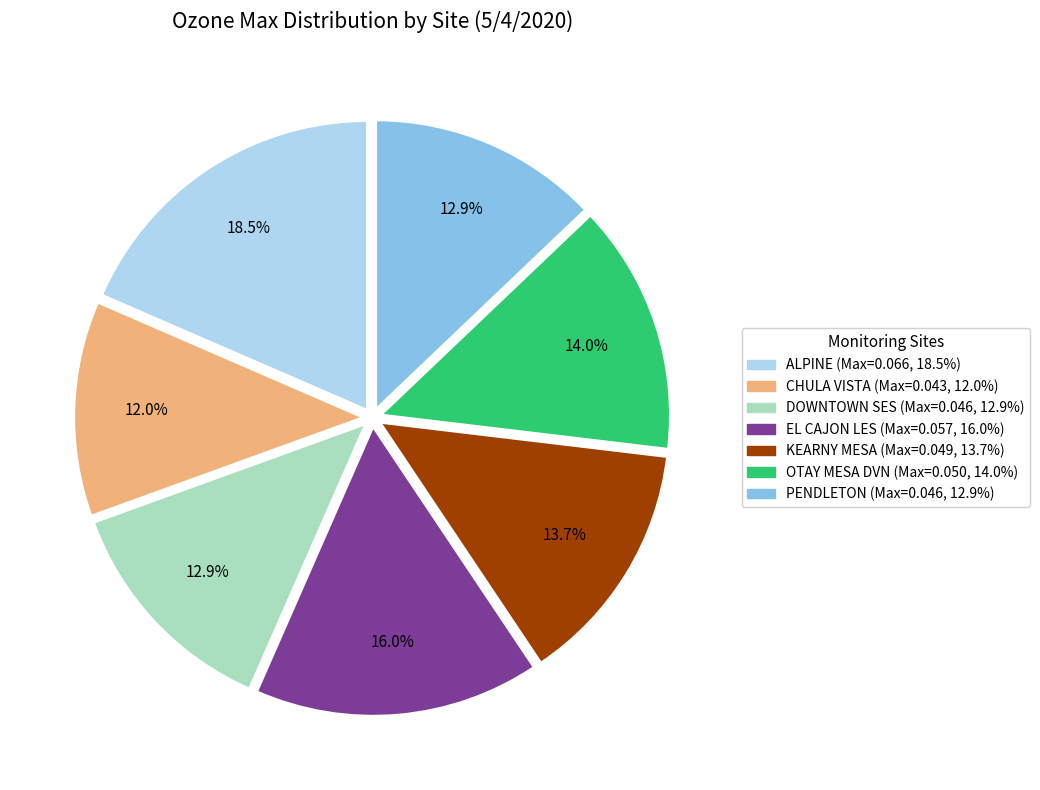

What percentage is the KEARNY MESA slice, to the nearest percent?

14%